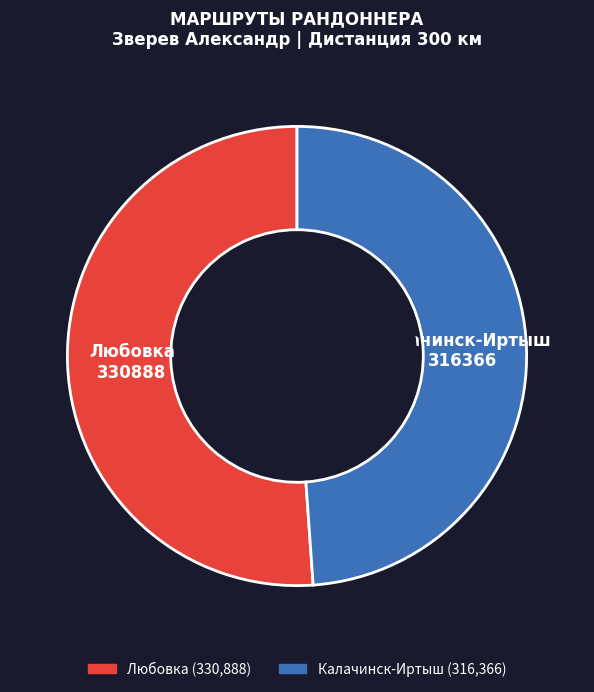

Which slice is the smallest?

Калачинск-Иртыш